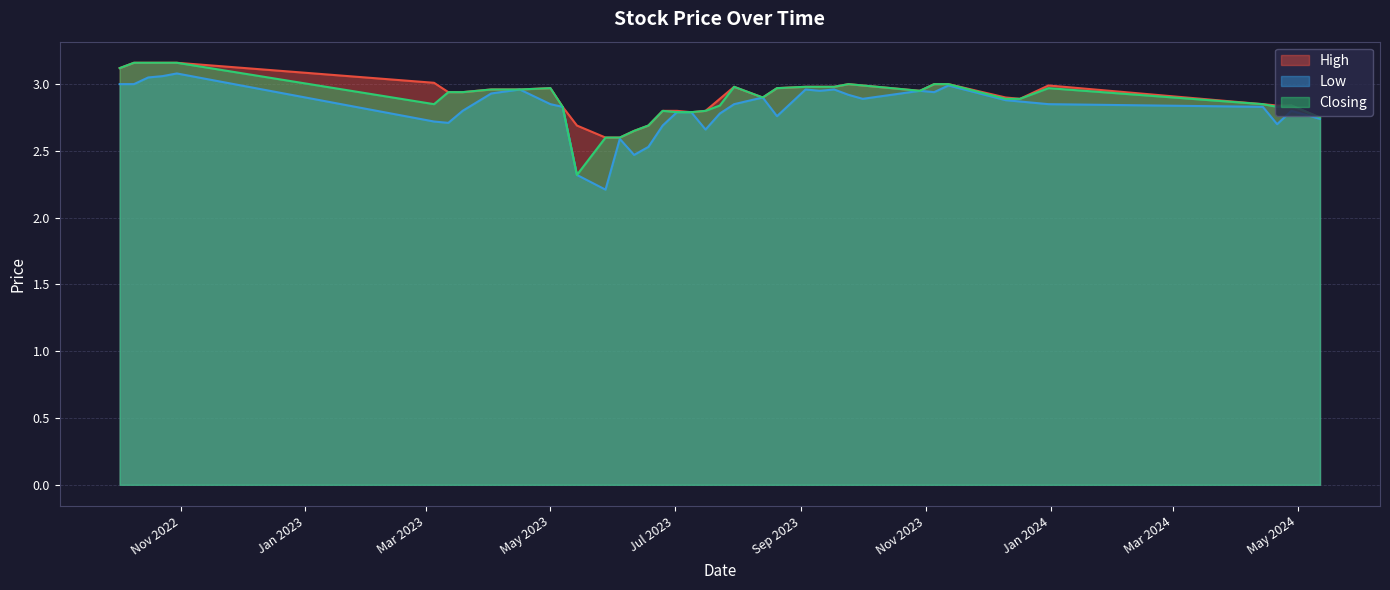

What are all the series names shown in the legend?

High, Low, Closing